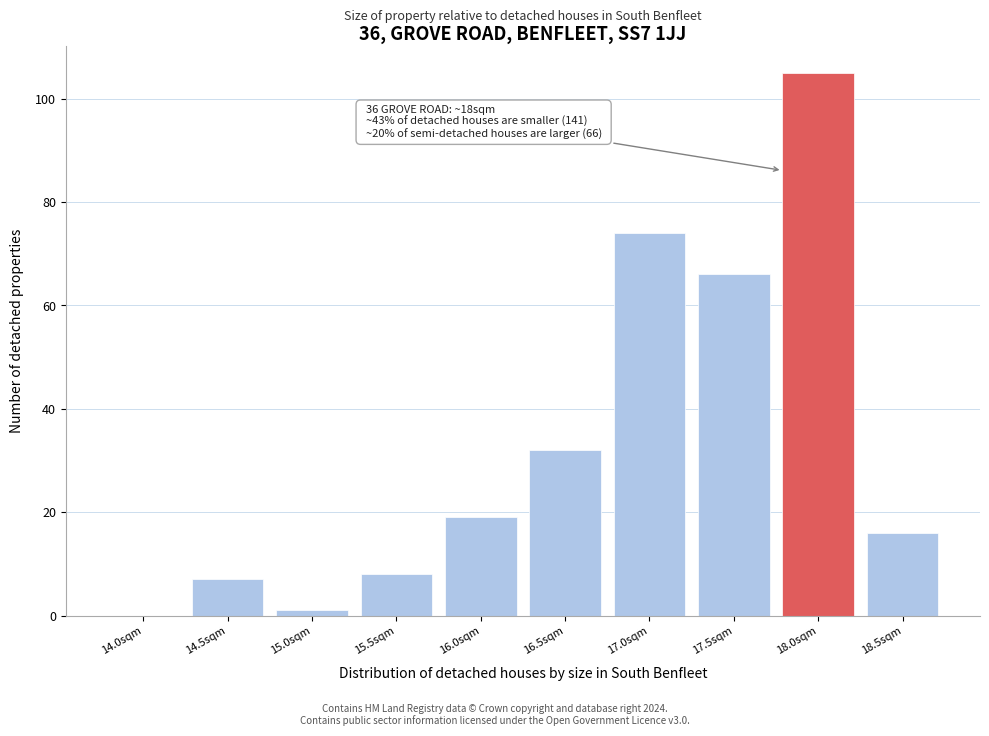

Reading left to right, extract all data points from this chart.

14.0sqm=0	14.5sqm=7	15.0sqm=1	15.5sqm=8	16.0sqm=19	16.5sqm=32	17.0sqm=74	17.5sqm=66	18.0sqm=105	18.5sqm=16